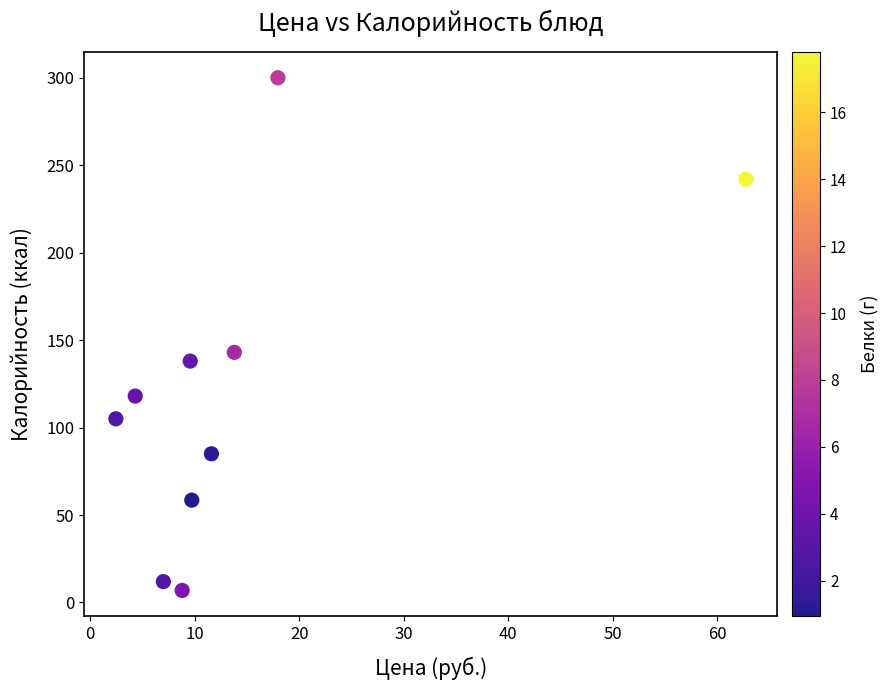

What is the range of X values (max minus min)?

60.3